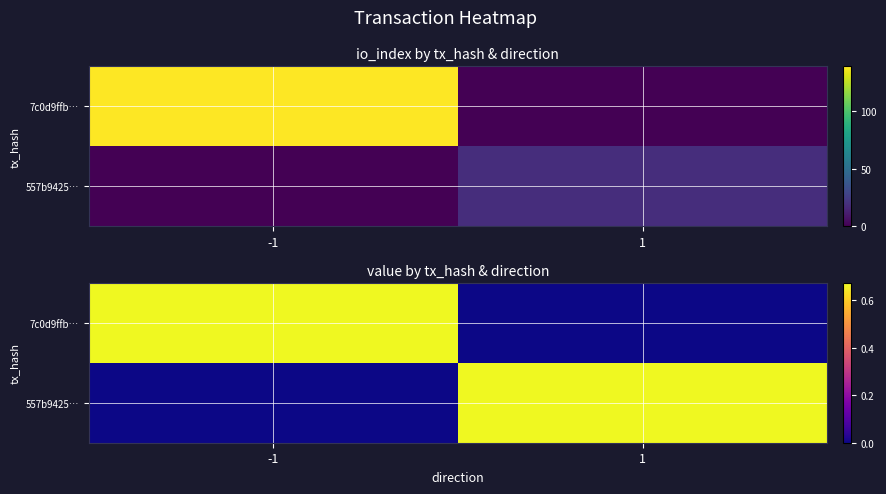

Which series has the largest range (max minus min)?

7c0d9ffb…